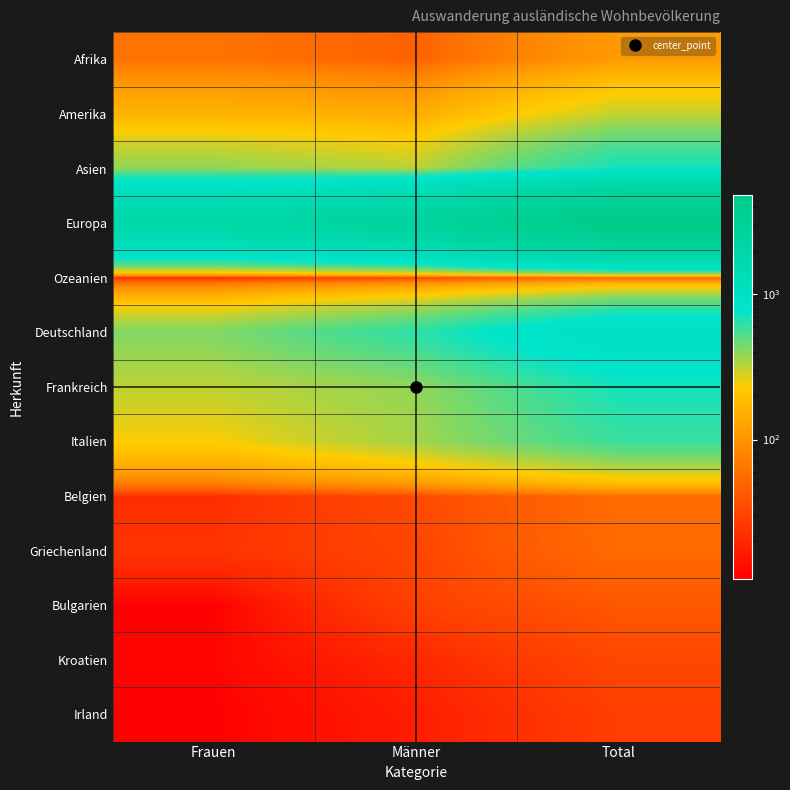

Reading left to right, list all the values displayed in this chart.

Afrika: Frauen=62	Männer=47	Total=109
Amerika: Frauen=160	Männer=143	Total=303
Asien: Frauen=389	Männer=320	Total=709
Europa: Frauen=2102	Männer=2742	Total=4844
Ozeanien: Frauen=19	Männer=28	Total=47
Deutschland: Frauen=420	Männer=630	Total=1050
Frankreich: Frauen=312	Männer=387	Total=699
Italien: Frauen=232	Männer=356	Total=588
Belgien: Frauen=22	Männer=33	Total=55
Griechenland: Frauen=24	Männer=31	Total=55
Bulgarien: Frauen=11	Männer=29	Total=40
Kroatien: Frauen=12	Männer=20	Total=32
Irland: Frauen=11	Männer=17	Total=28